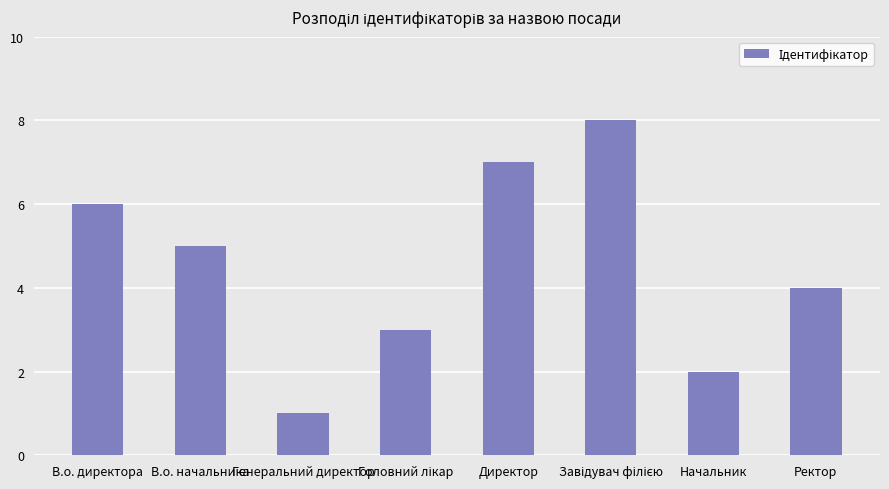

Read the value at В.о. начальника.

5